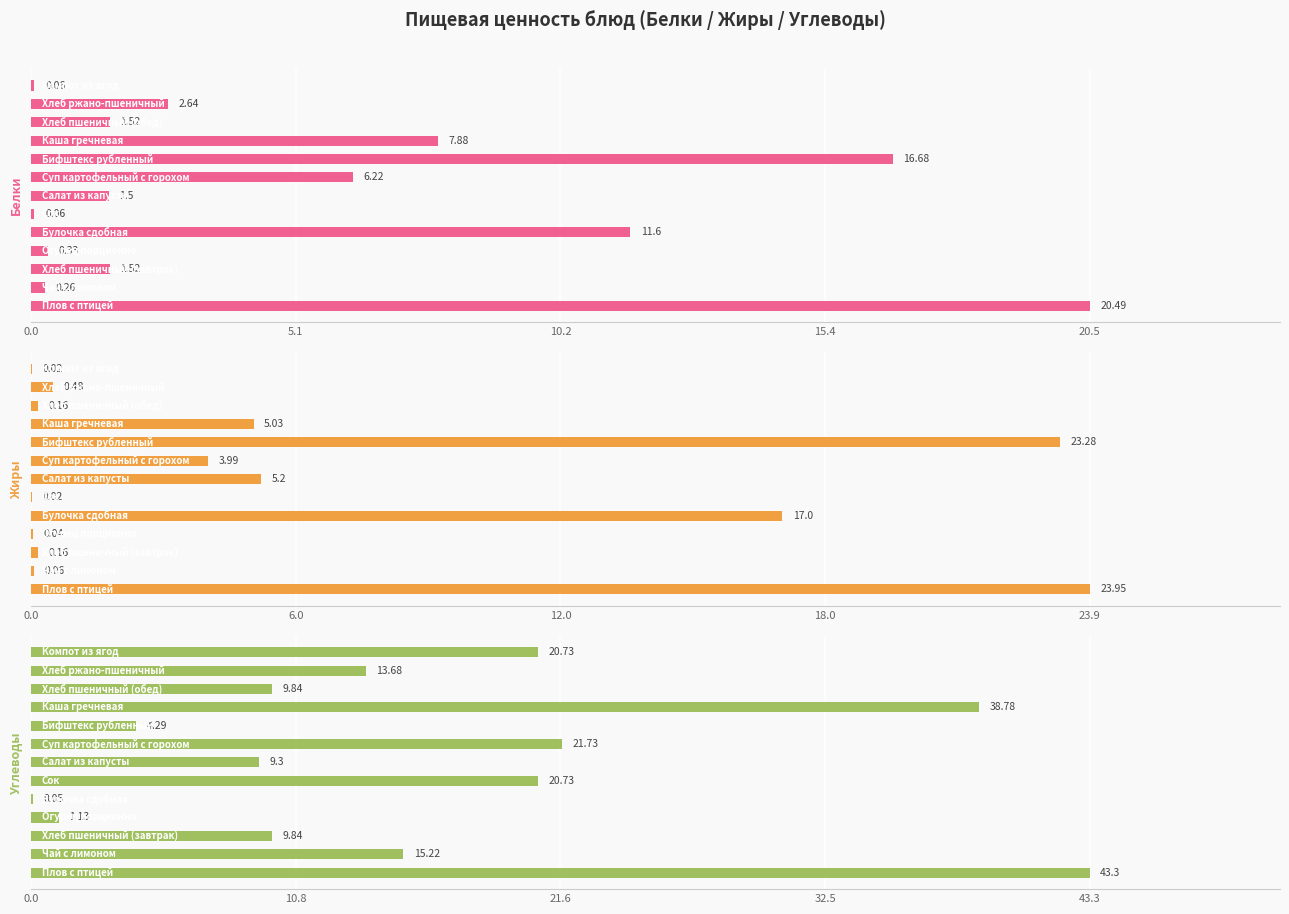

True or false: Белки has a value of 0.8 at 10.

False